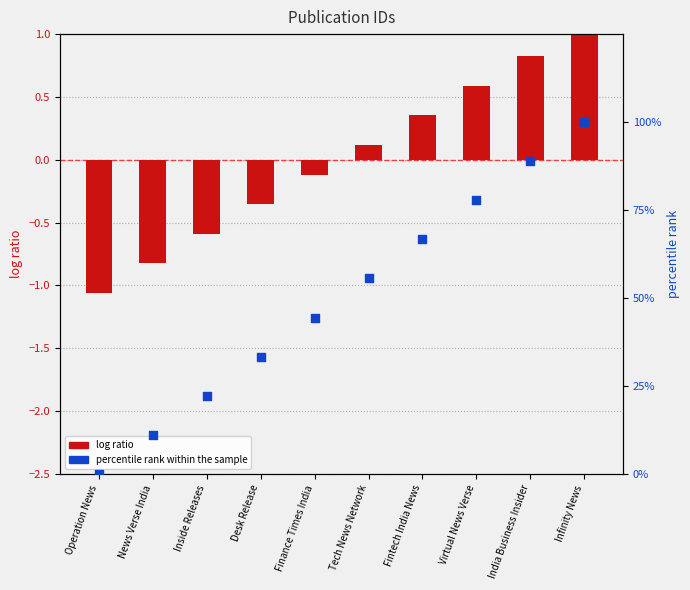

Which series reaches the maximum Y coordinate?

percentile rank within the sample